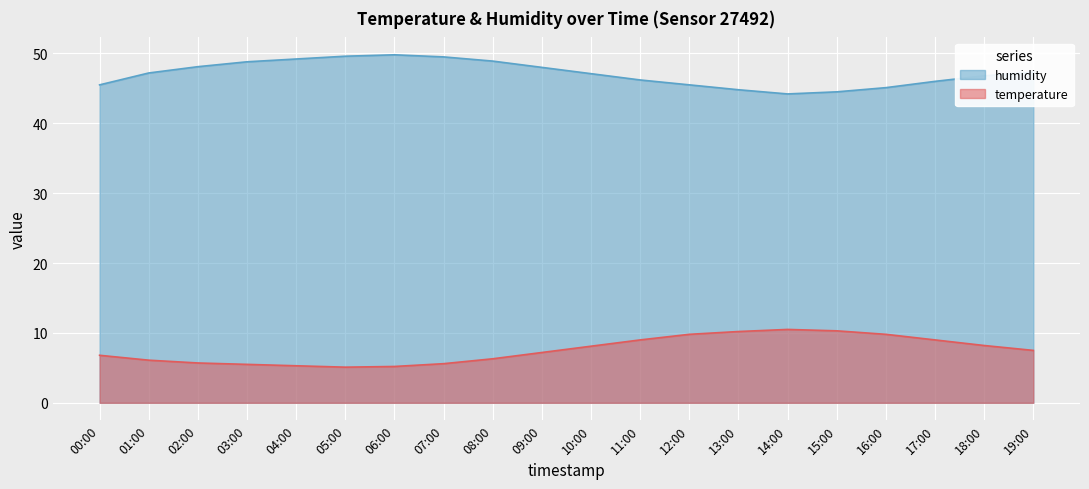

Rank the series by their maximum value, from highest to lowest.

humidity, temperature